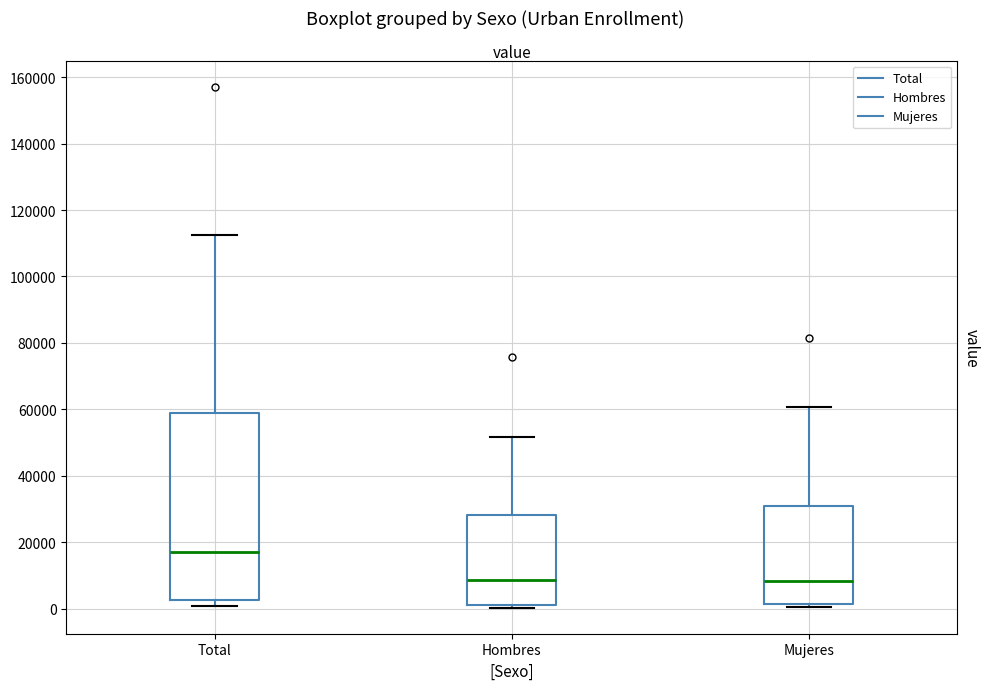

Which box has the highest median line?

Total